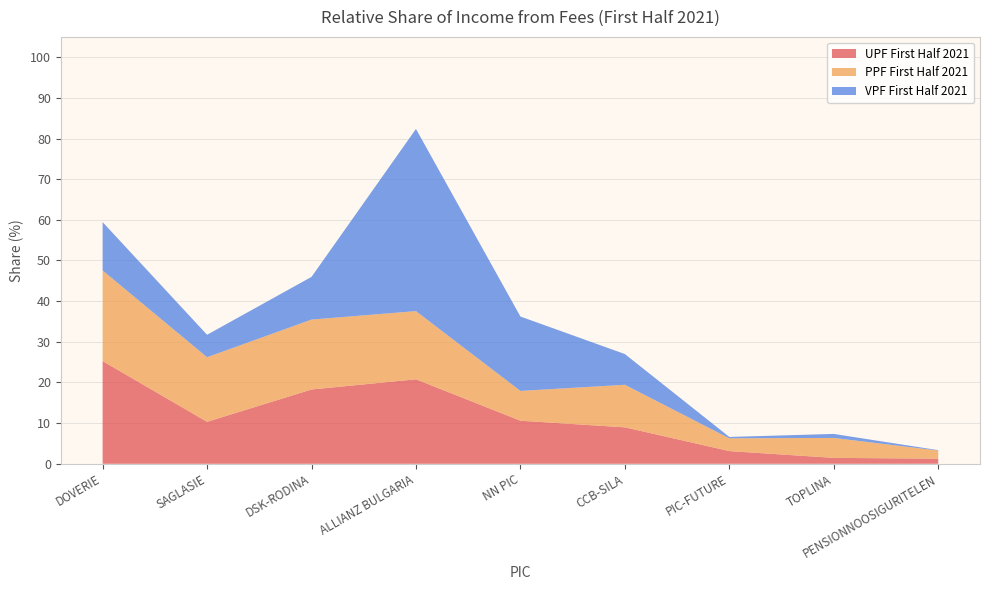

Reading left to right, extract all data points from this chart.

UPF First Half 2021: 25.3	10.3	18.3	20.8	10.6	9.0	3.1	1.4	1.2
PPF First Half 2021: 22.3	15.9	17.2	16.8	7.3	10.5	3.1	4.9	2.0
VPF First Half 2021: 11.9	5.5	10.5	44.8	18.3	7.6	0.3	1.0	0.1